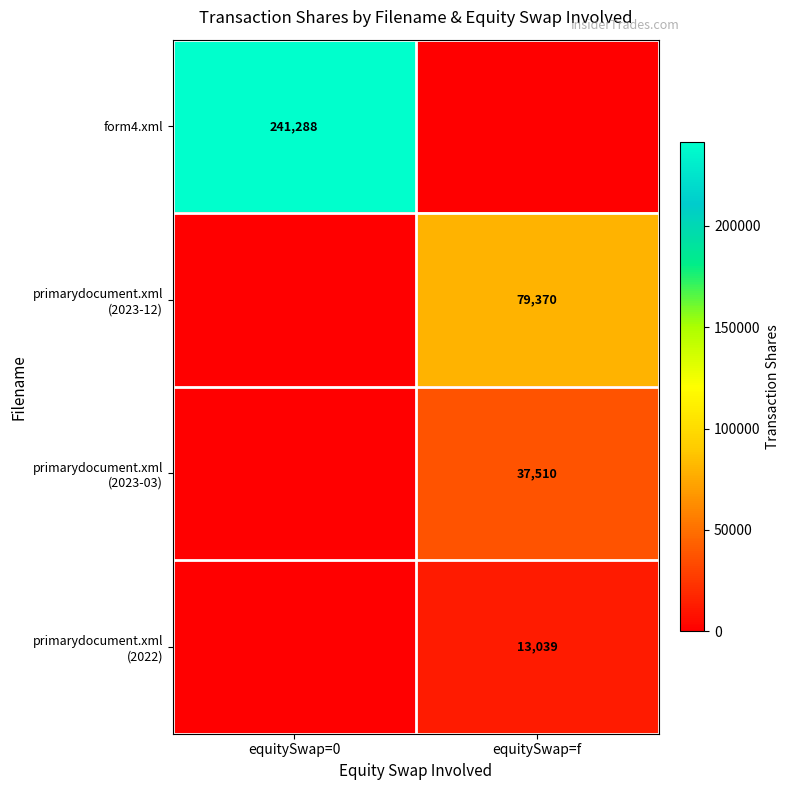

The form4.xml series shows 241288 at equitySwap=0. True or false?

True